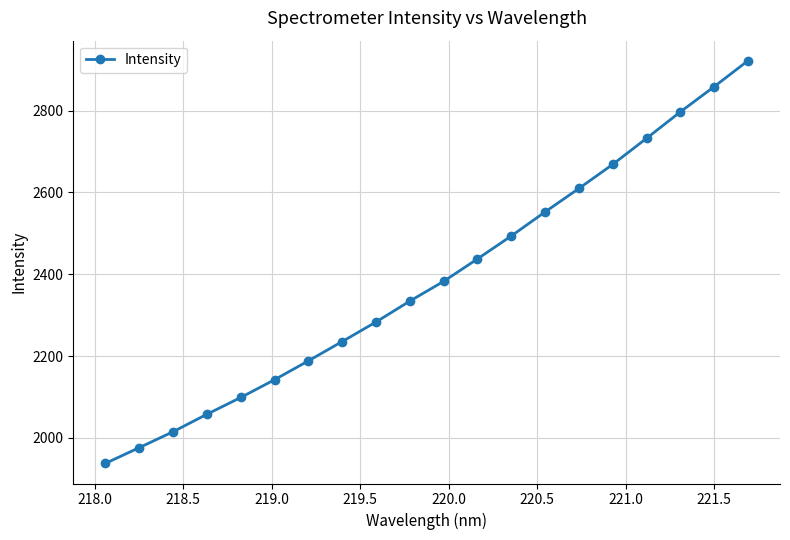

What is the difference between the maximum and second lowest values?

946.0